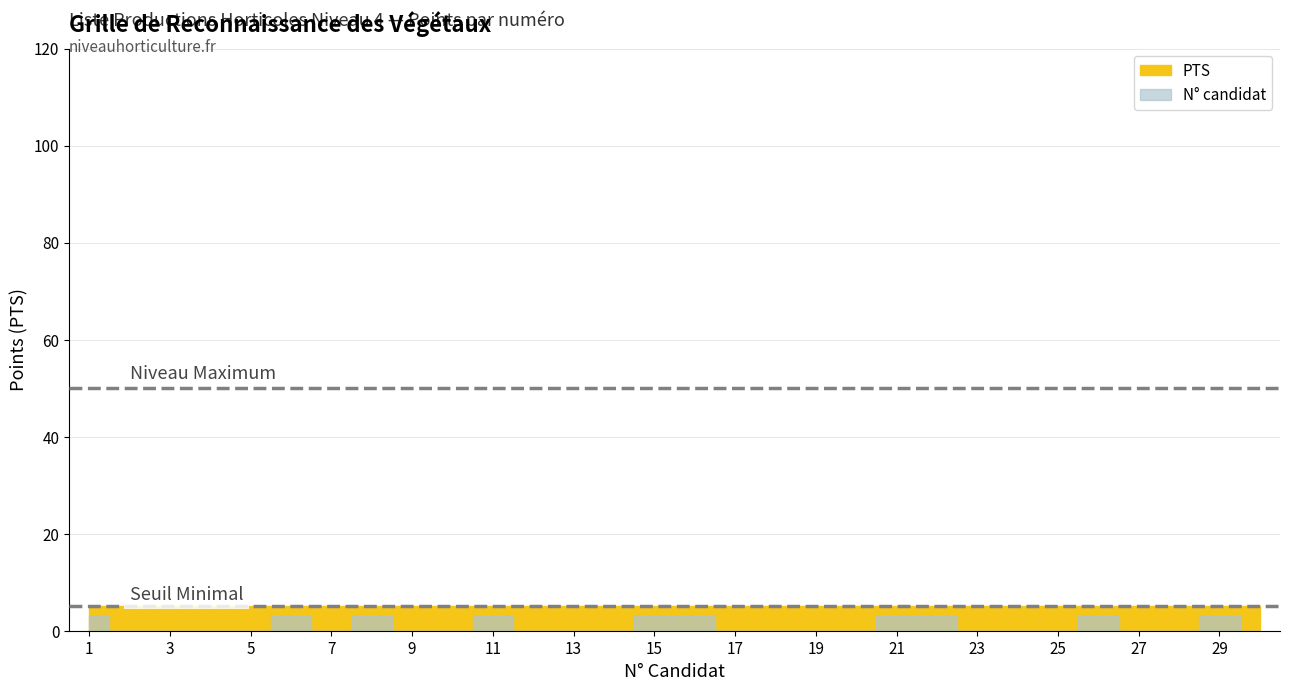

Which series has the widest spread of values?

N° candidat